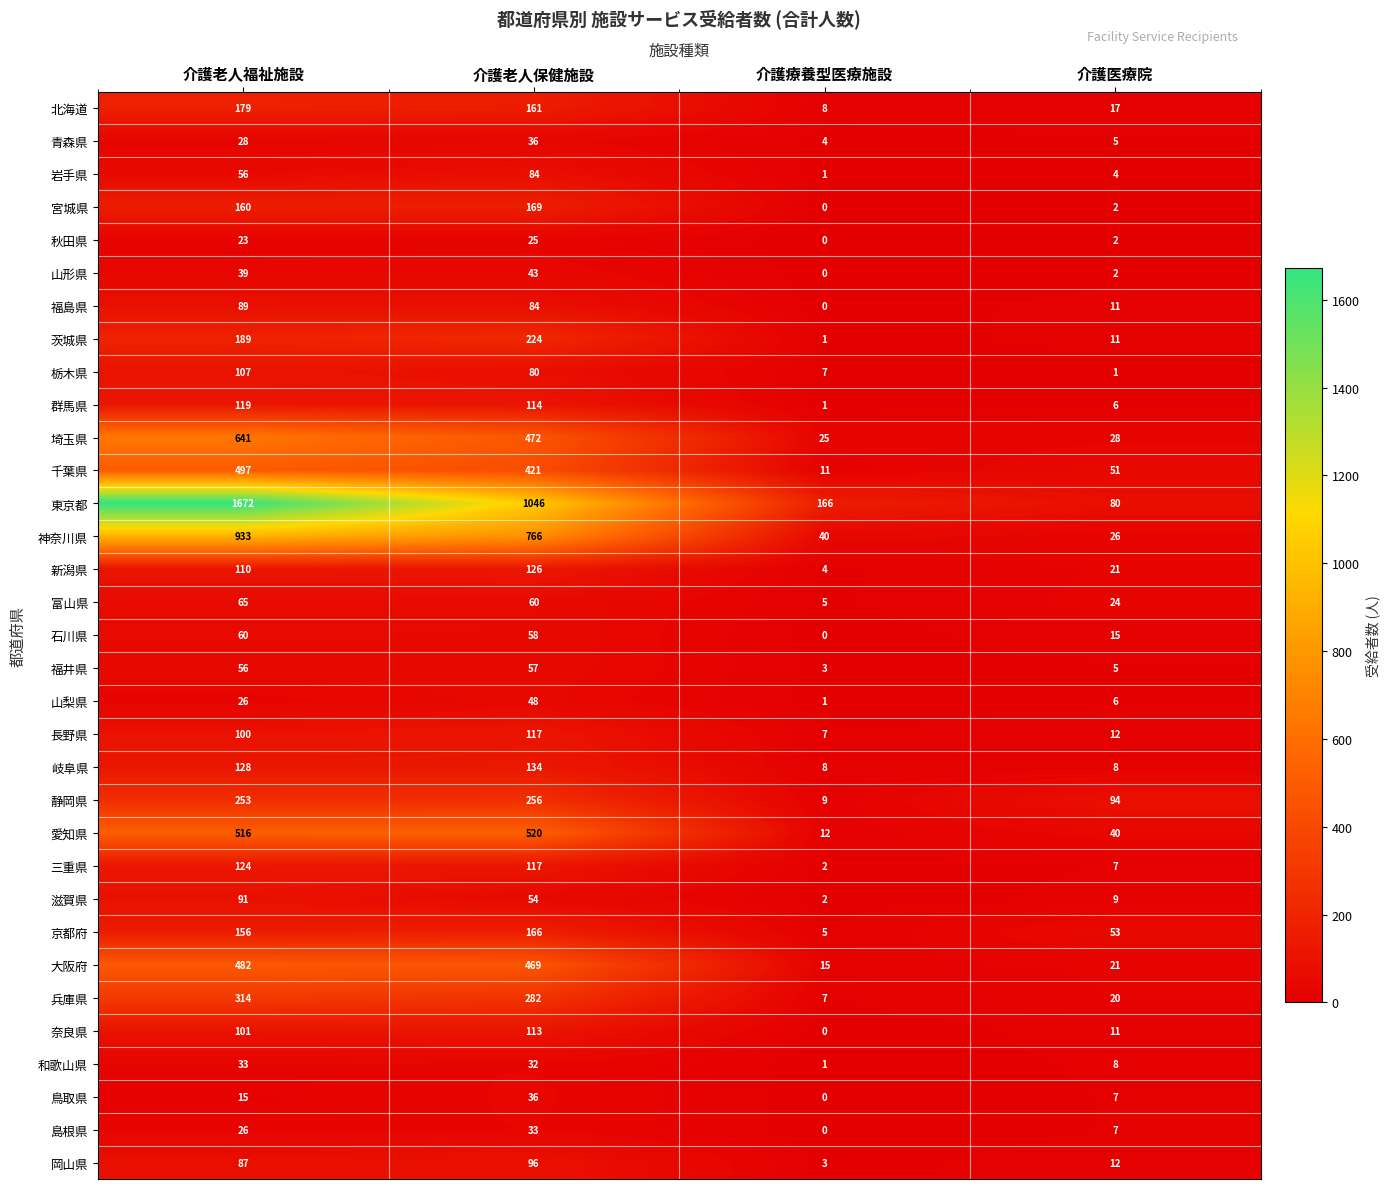

The 島根県 series shows 33 at 介護老人保健施設. True or false?

True